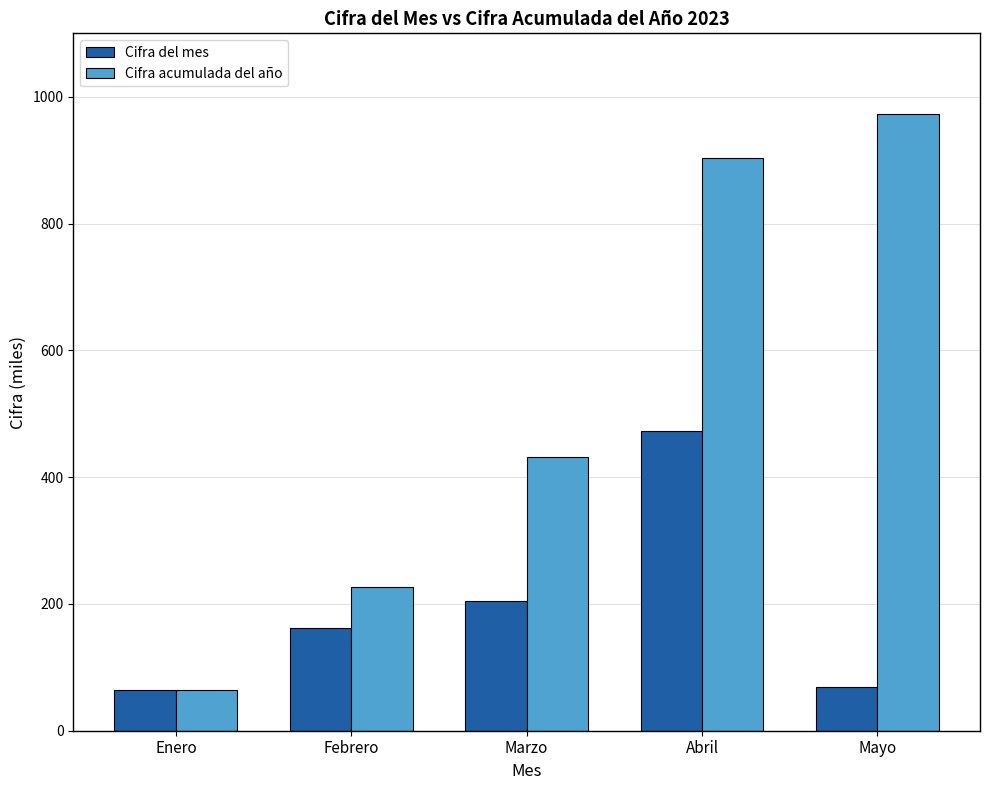

Which series has the widest spread of values?

Cifra acumulada del año